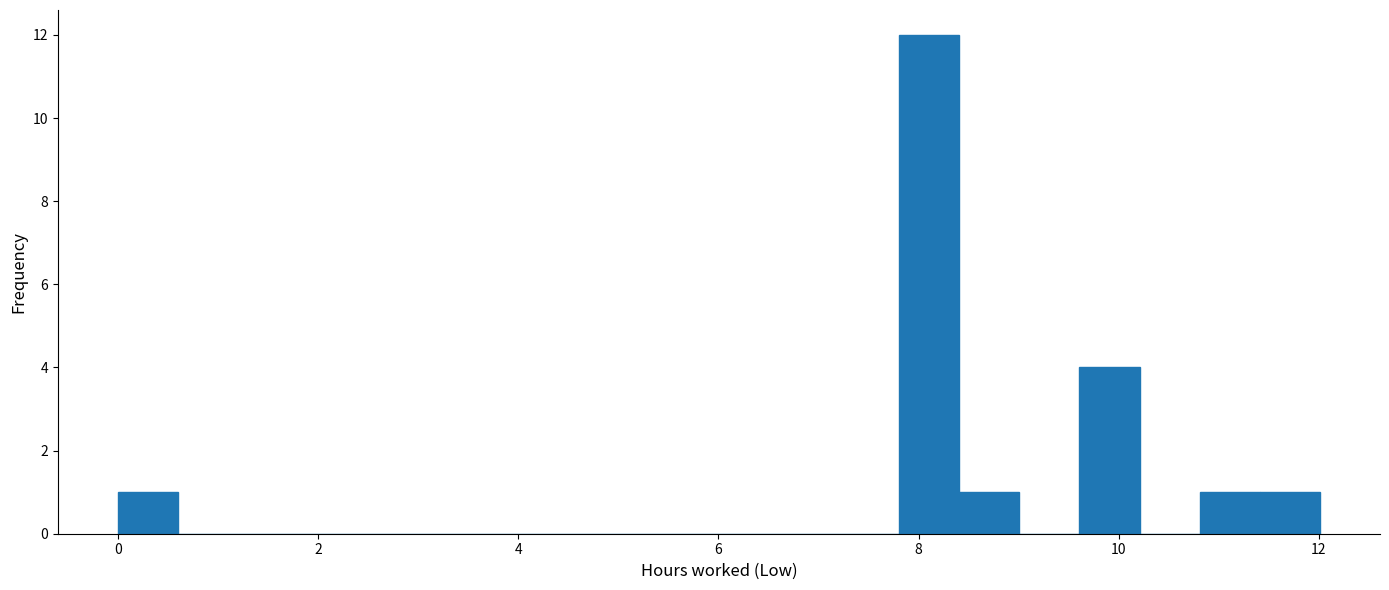

Read against the x-axis, roughly where is the centre of the tallest bar?

8.2